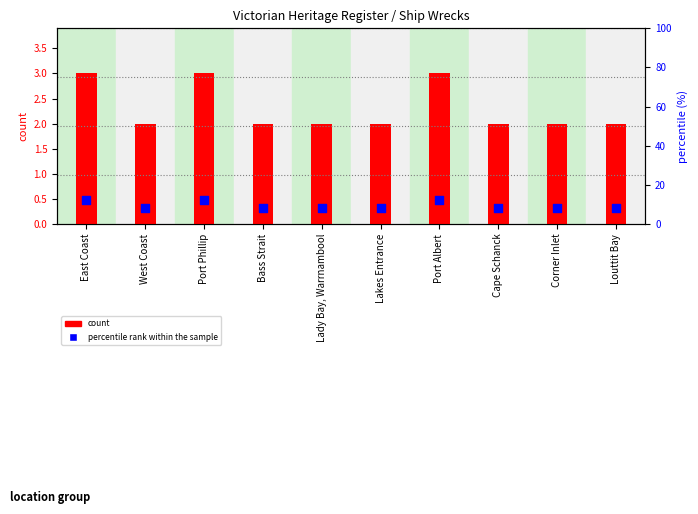

What are all the series names shown in the legend?

count, percentile rank within the sample